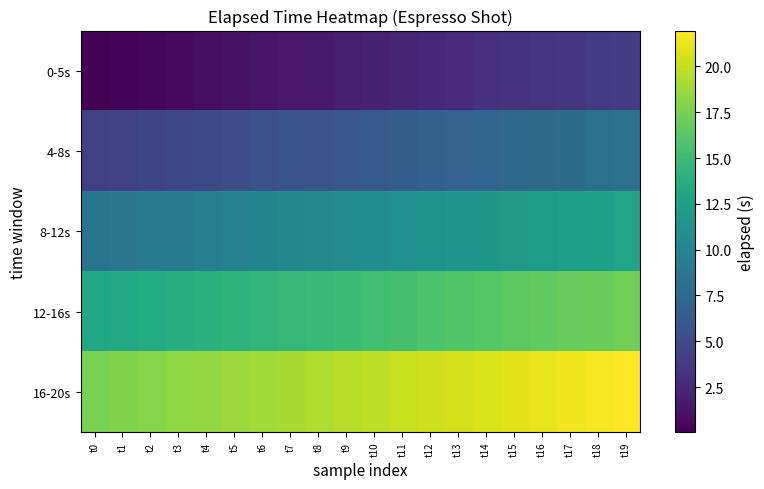

Reading right to left, transcribe all the data shown in this chart.

0-5s: t19=4.0	t18=3.8	t17=3.6	t16=3.3	t15=3.1	t14=3.0	t13=2.7	t12=2.5	t11=2.3	t10=2.1	t9=1.9	t8=1.7	t7=1.5	t6=1.3	t5=1.0	t4=0.9	t3=0.6	t2=0.4	t1=0.3	t0=0.0
4-8s: t19=8.3	t18=8.1	t17=7.8	t16=7.6	t15=7.4	t14=7.2	t13=7.0	t12=6.8	t11=6.5	t10=6.3	t9=6.0	t8=5.8	t7=5.7	t6=5.4	t5=5.2	t4=5.0	t3=4.8	t2=4.6	t1=4.4	t0=4.2
8-12s: t19=12.8	t18=12.6	t17=12.4	t16=12.1	t15=11.9	t14=11.7	t13=11.5	t12=11.3	t11=11.0	t10=10.8	t9=10.6	t8=10.4	t7=10.2	t6=9.9	t5=9.7	t4=9.4	t3=9.2	t2=9.0	t1=8.8	t0=8.5
12-16s: t19=17.3	t18=17.1	t17=16.8	t16=16.6	t15=16.5	t14=16.2	t13=16.0	t12=15.7	t11=15.5	t10=15.3	t9=15.1	t8=14.8	t7=14.6	t6=14.4	t5=14.2	t4=13.9	t3=13.7	t2=13.5	t1=13.3	t0=13.1
16-20s: t19=22.0	t18=21.7	t17=21.5	t16=21.2	t15=21.0	t14=20.8	t13=20.6	t12=20.3	t11=20.1	t10=19.8	t9=19.6	t8=19.3	t7=19.1	t6=18.9	t5=18.7	t4=18.4	t3=18.3	t2=18.0	t1=17.8	t0=17.5